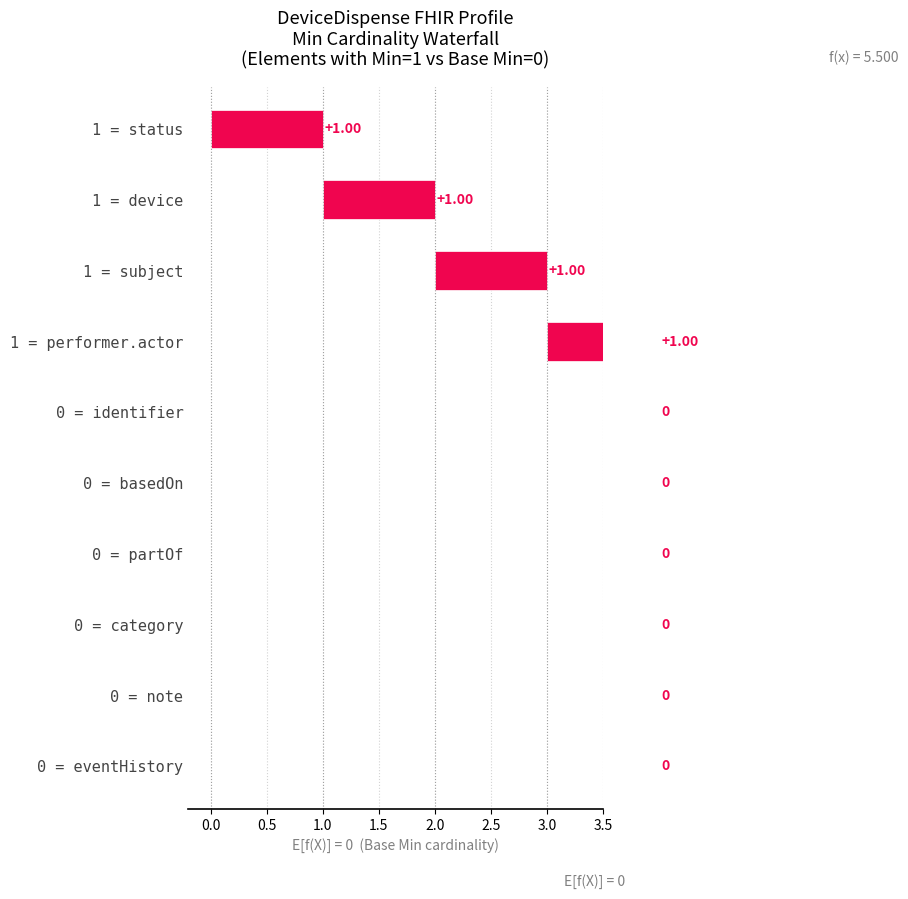

How many bars are there in total?

10